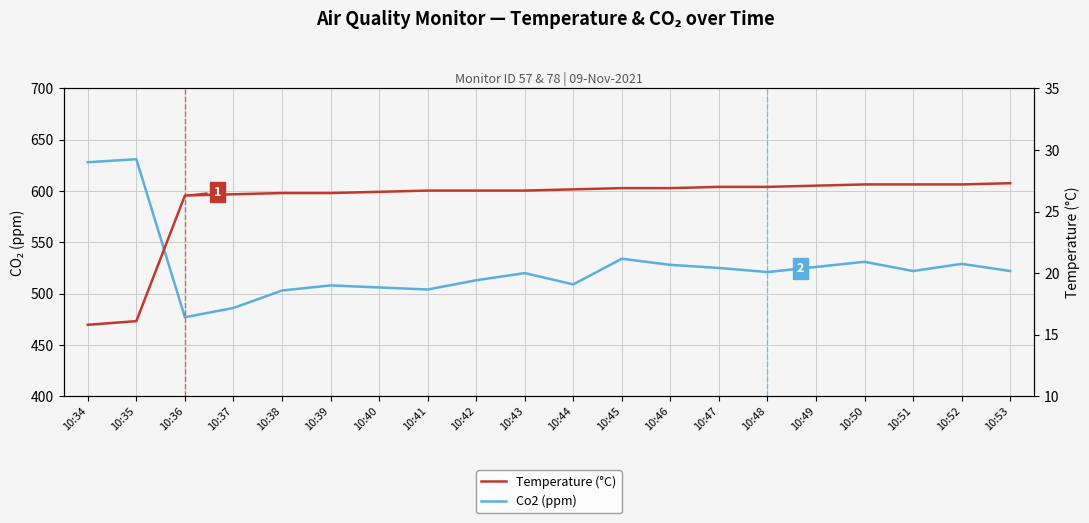

How many series are shown in this chart?

2